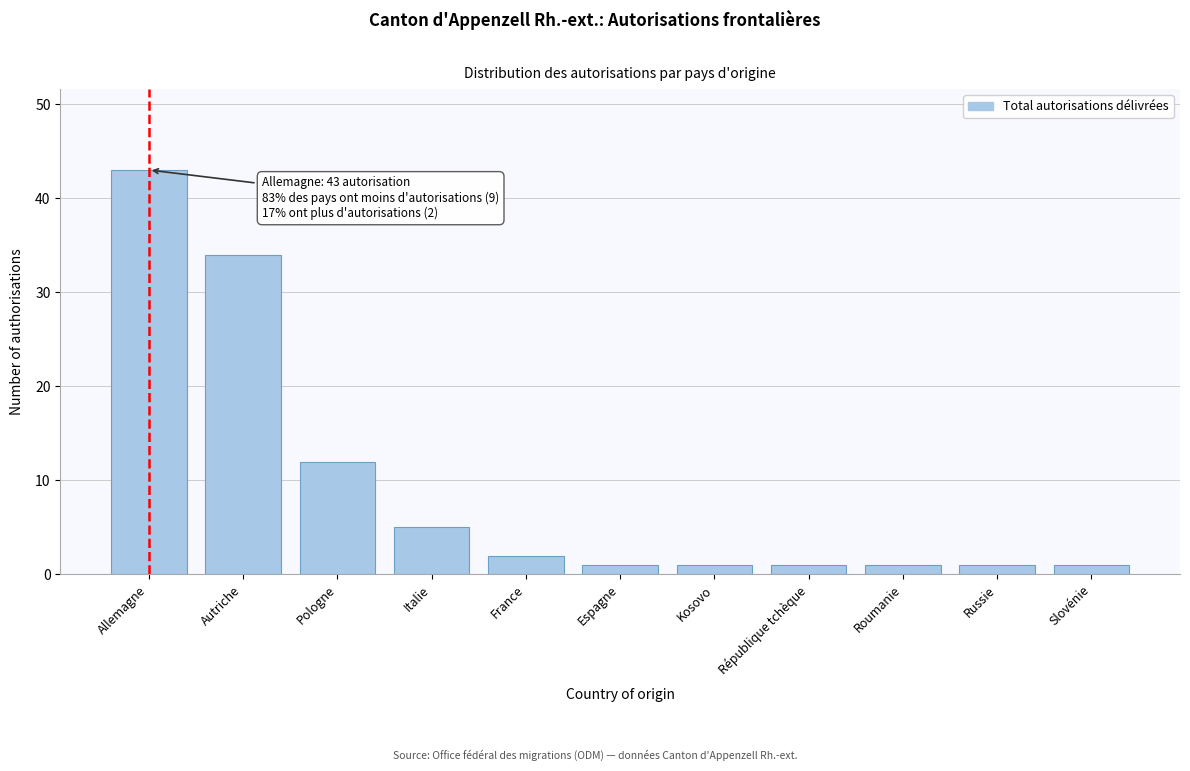

Reading left to right, transcribe all the data shown in this chart.

43	34	12	5	2	1	1	1	1	1	1